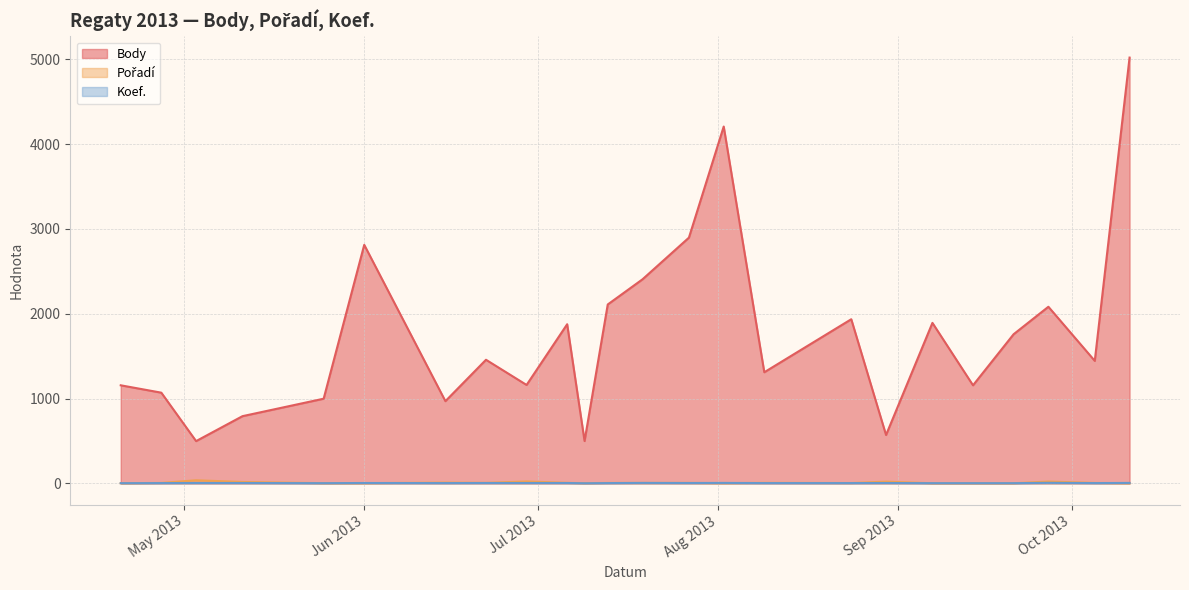

The Body series shows 837 at 2013-08-09. True or false?

False